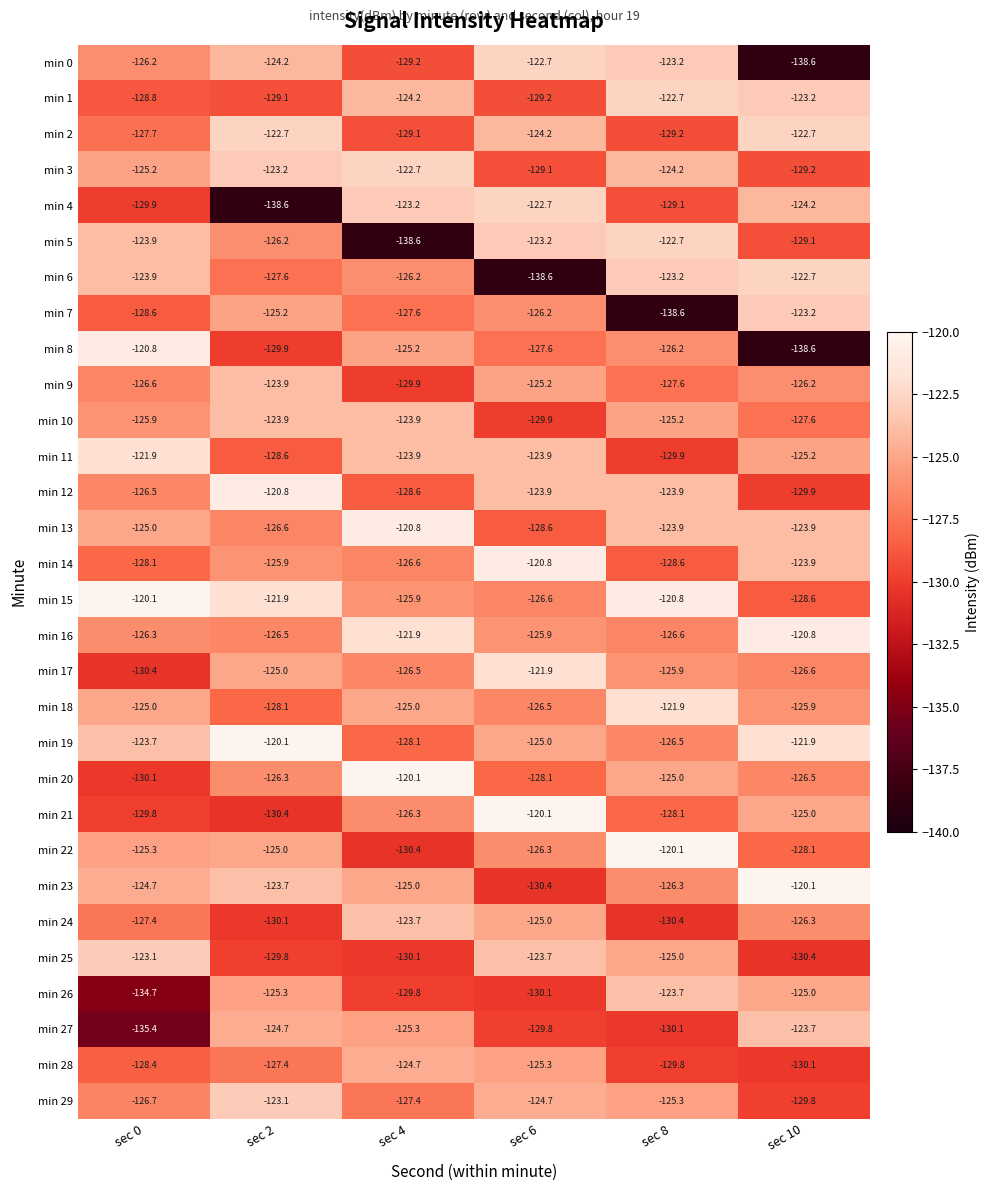

Is it true that min 26 equals -130.1 at sec 6?

True